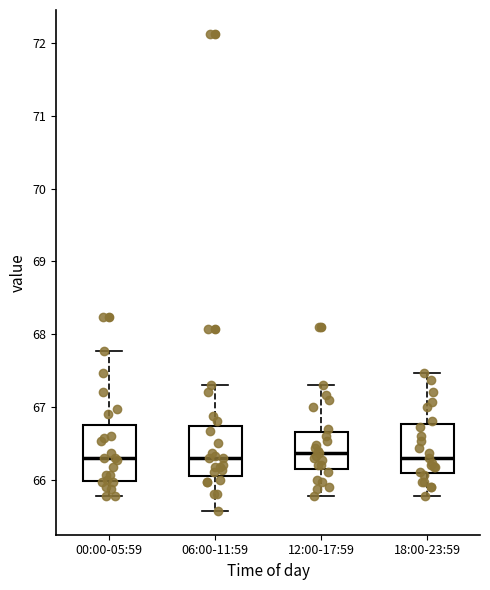

Where is the upper edge of the box for 06:00-11:59 on the y-axis? The values are not printed on the chart, so give them approximately, as read against the axis.

66.7